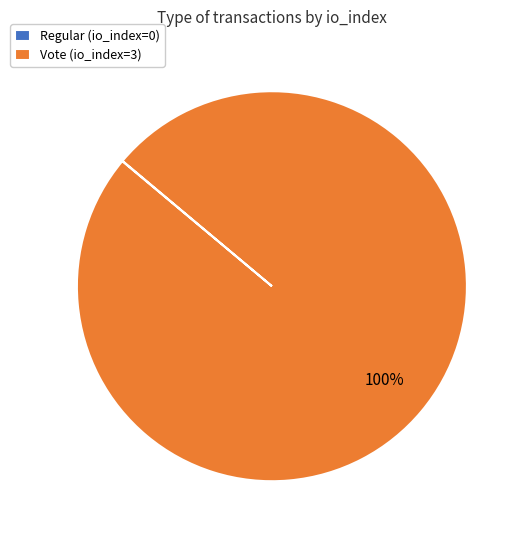

To the nearest percent, what is the average slice percentage?

50%